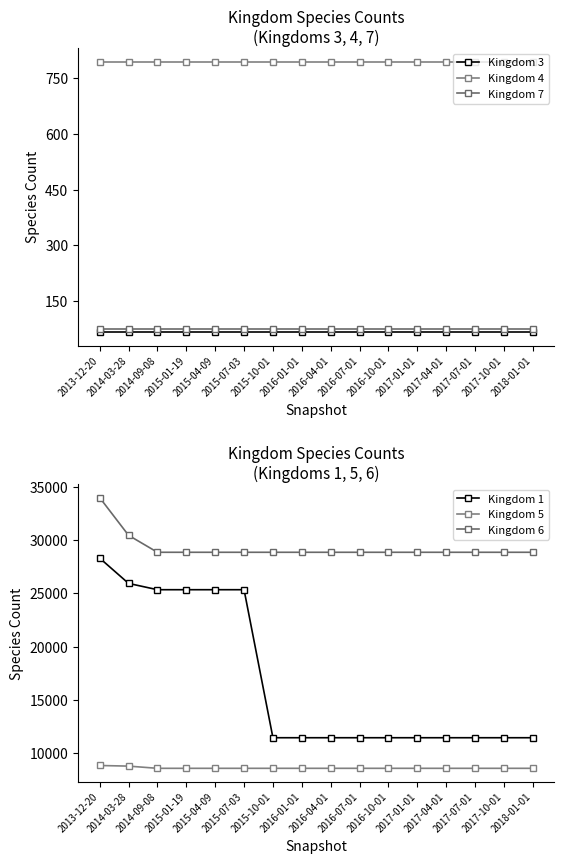

True or false: Kingdom 5 and Kingdom 4 cross at least once.

False